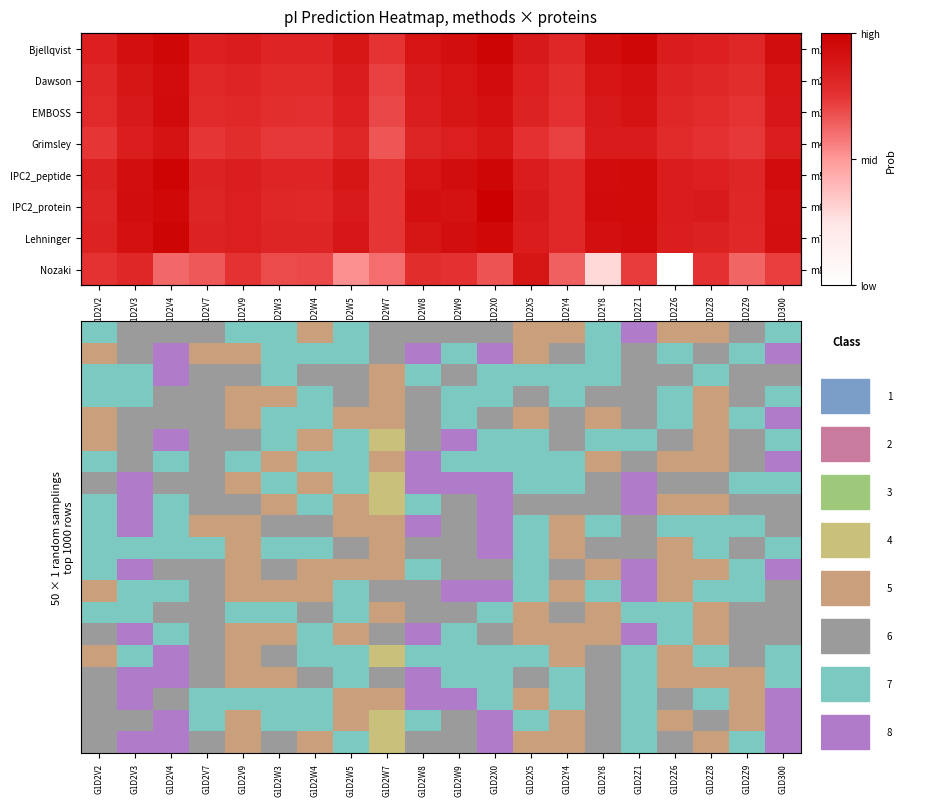

What is the difference between the highest and lowest values at G1D2W4?

0.6